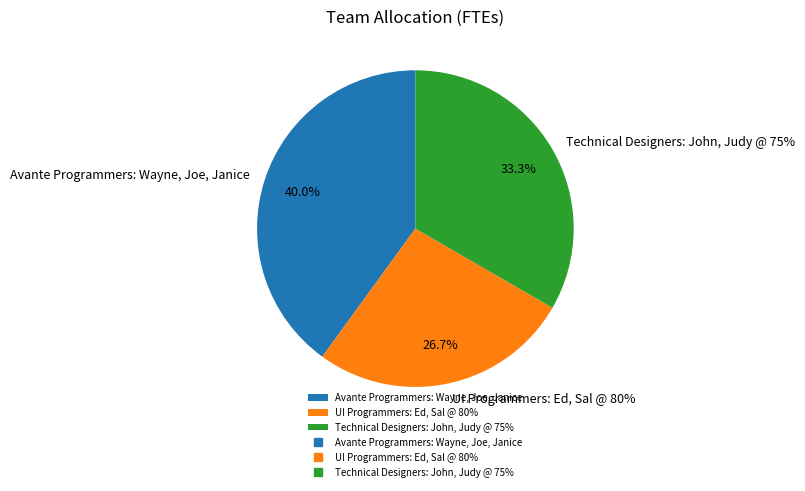

To the nearest percent, what is the difference between the UI Programmers: Ed, Sal @ 80% and Avante Programmers: Wayne, Joe, Janice slice percentages?

13%